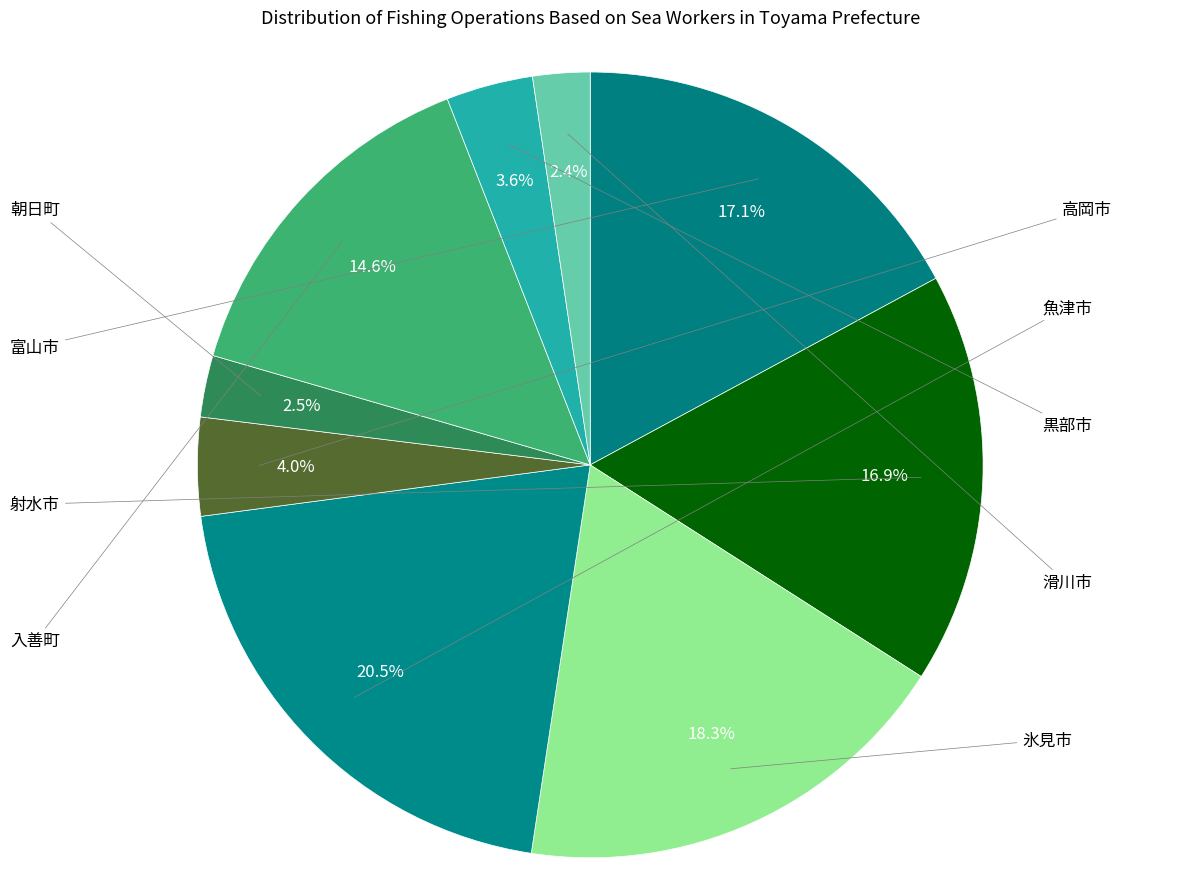

How many slices are in this pie chart?

9